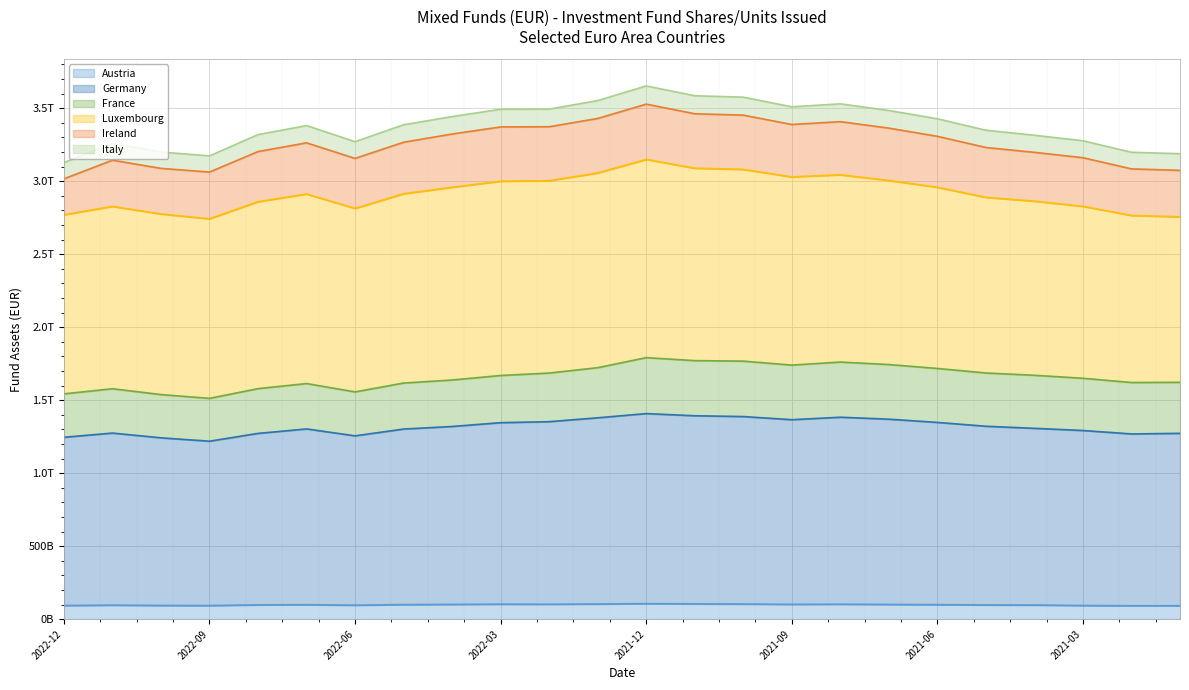

True or false: Austria and Italy intersect in this chart.

False